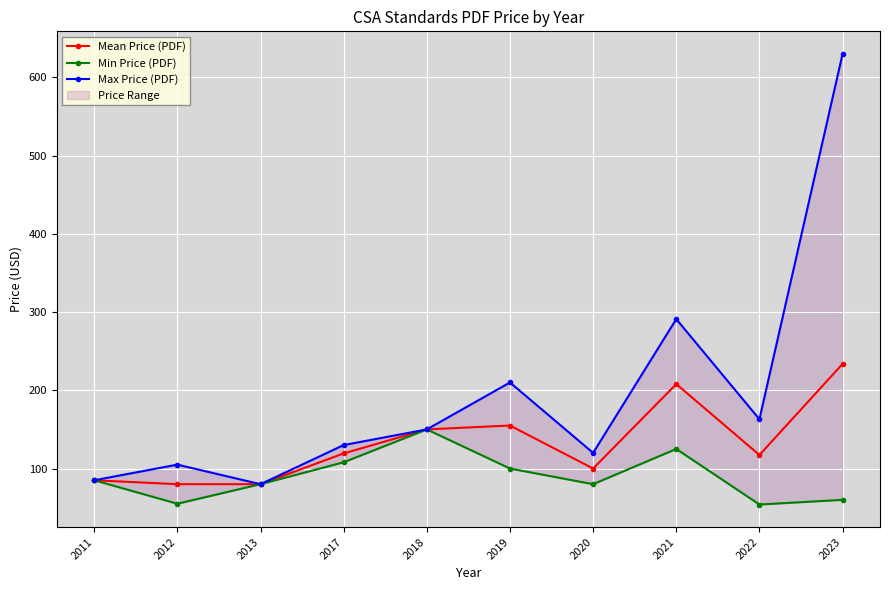

What is the value of the Min Price (PDF) point at the 5th from the left?

150.0